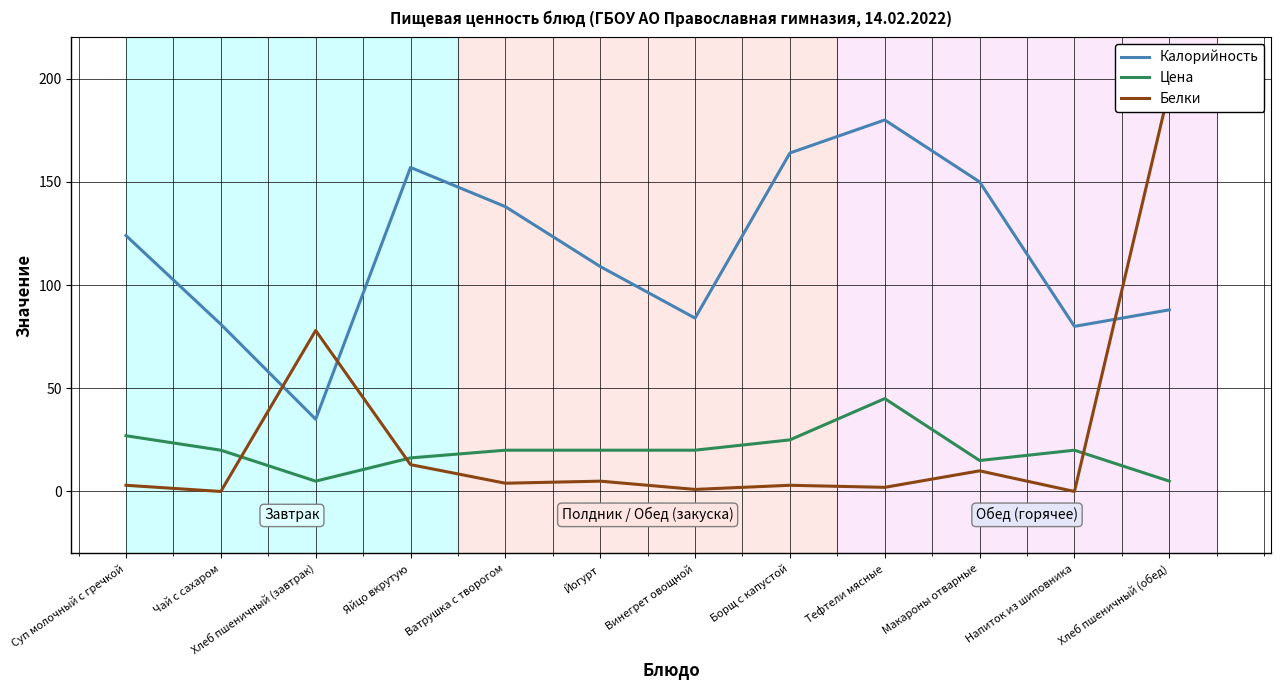

Does the chart display data point markers on the line(s)?

No